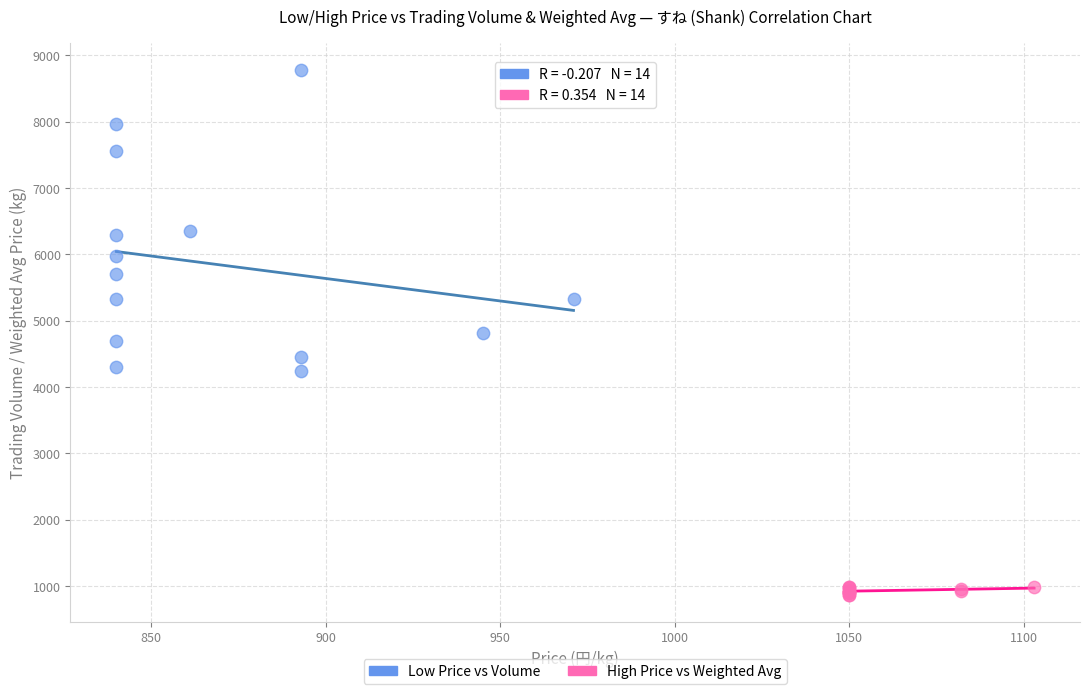

Which series has the widest spread of Y values?

Low Price vs Volume